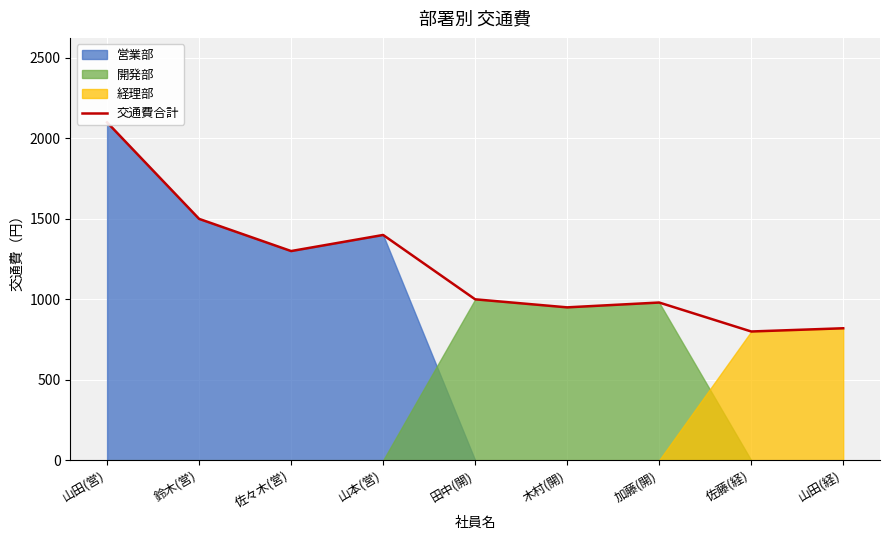

True or false: there are more than 1 points higher than both neighbors.

True